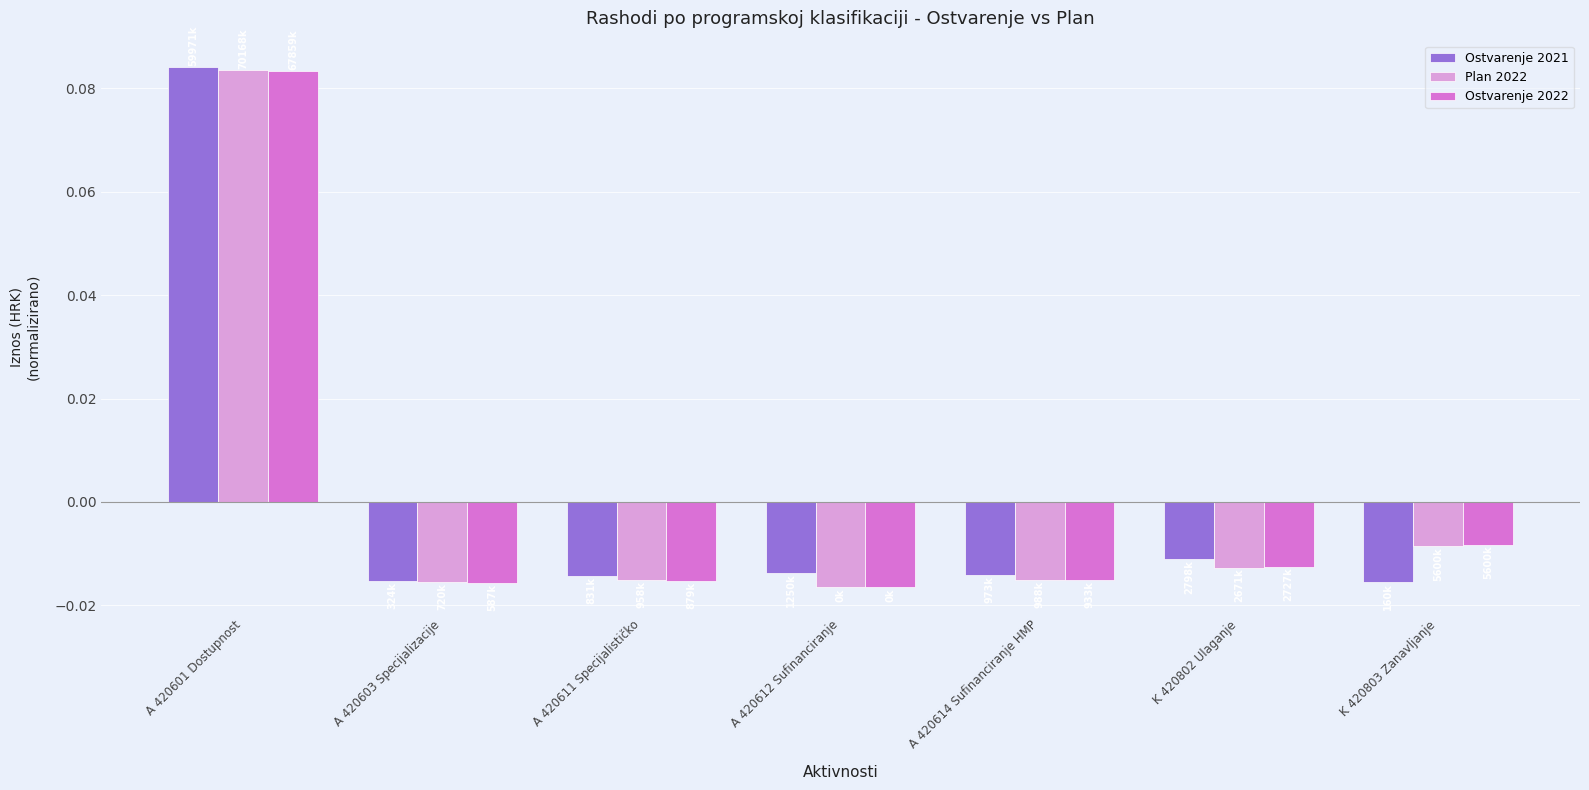

At which category does the chart reach its peak across all series?

A 420601 Dostupnost